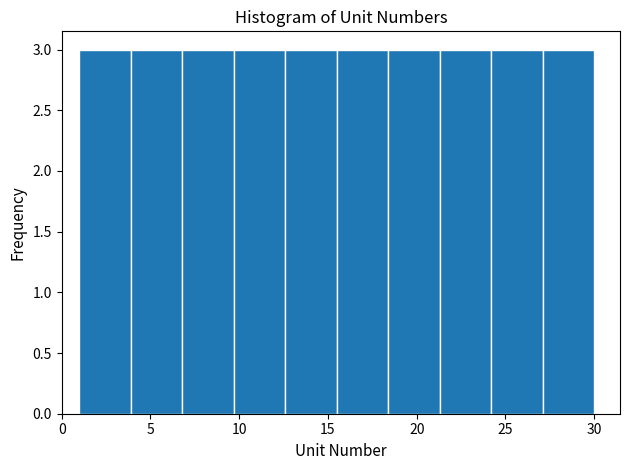

How tall is the bar that spans 12.6 to 15.5 on the x-axis? Neither the bar edges nor the heights are printed on the chart, so give them approximately, as read against the axes.

3